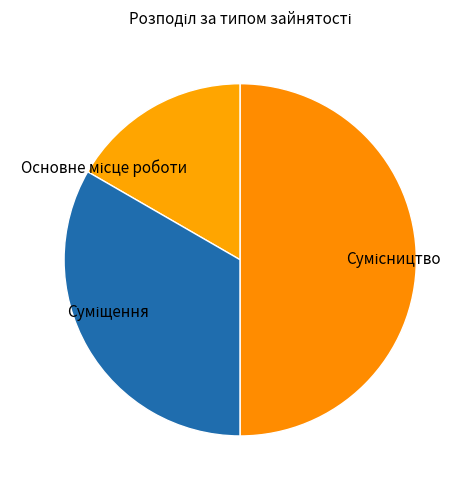

Approximately how many times larger is the value at Основне місце роботи compared to Сумісництво?

0.3